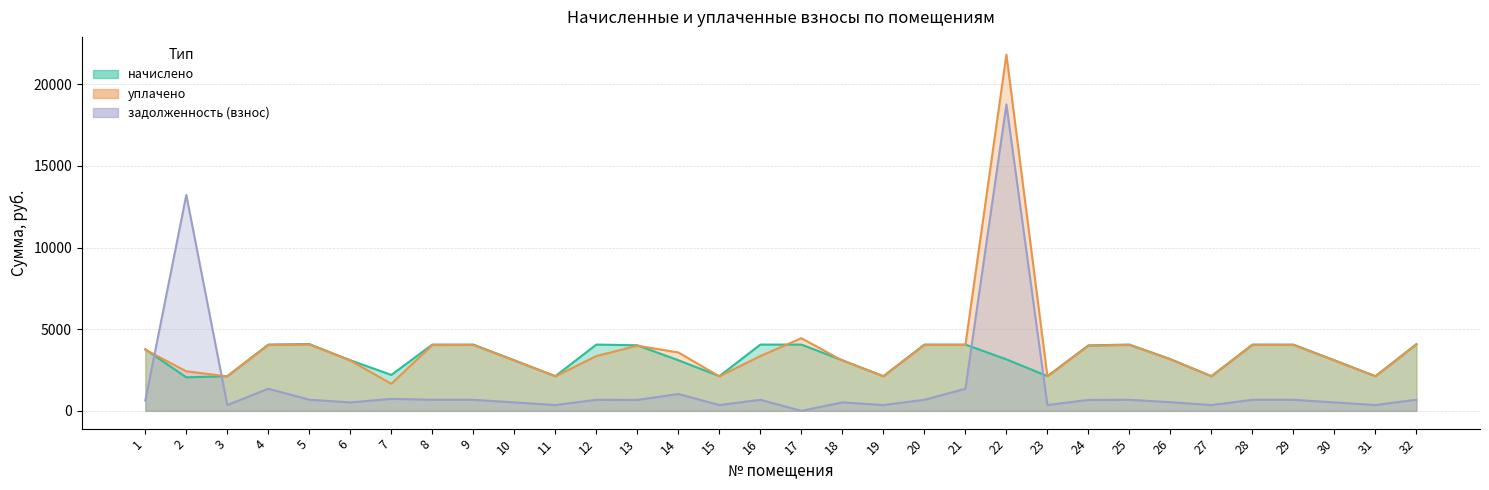

How many series are shown in this chart?

3